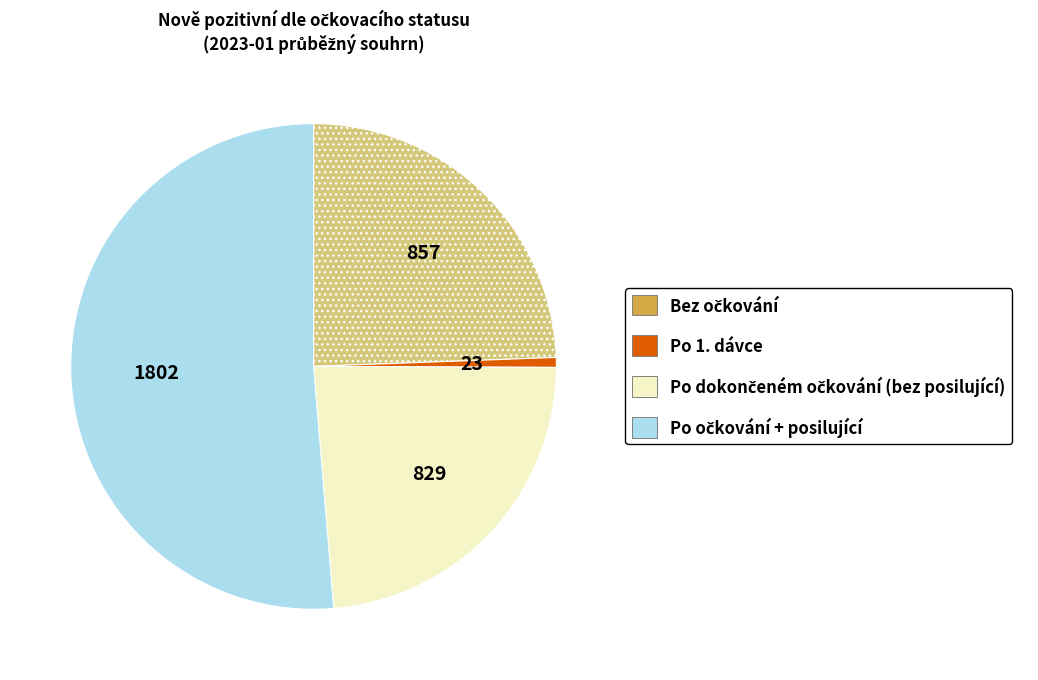

How many slices are in this pie chart?

4